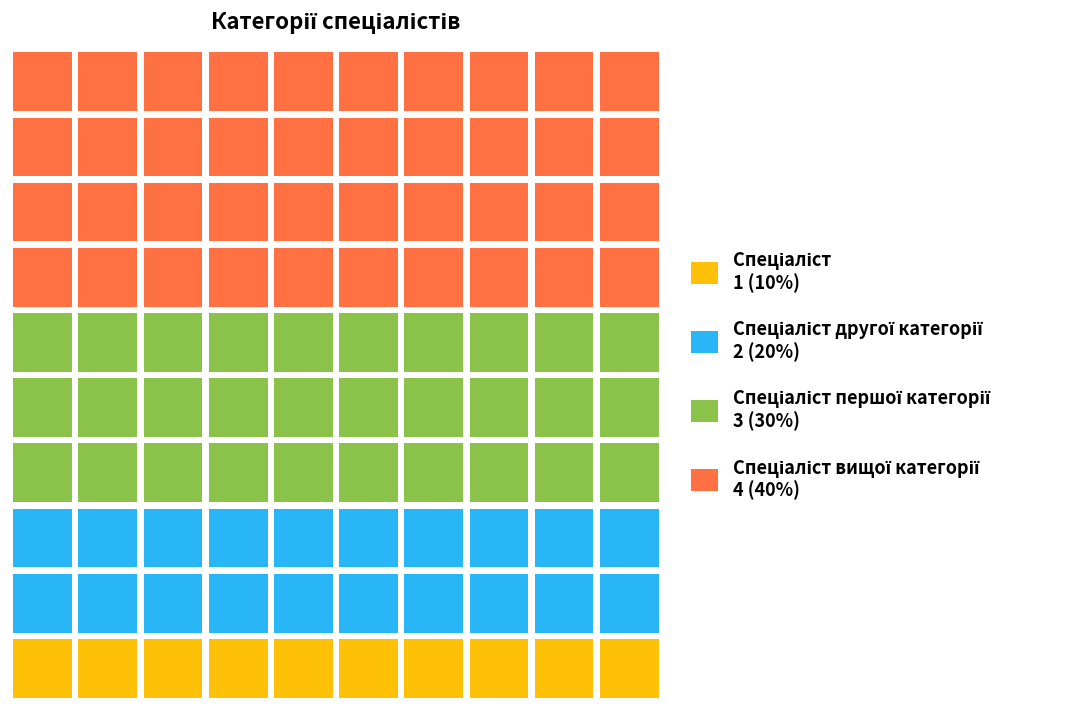

Reading left to right, list all the values displayed in this chart.

Спеціаліст=1	Спеціаліст другої категорії=2	Спеціаліст першої категорії=3	Спеціаліст вищої категорії=4